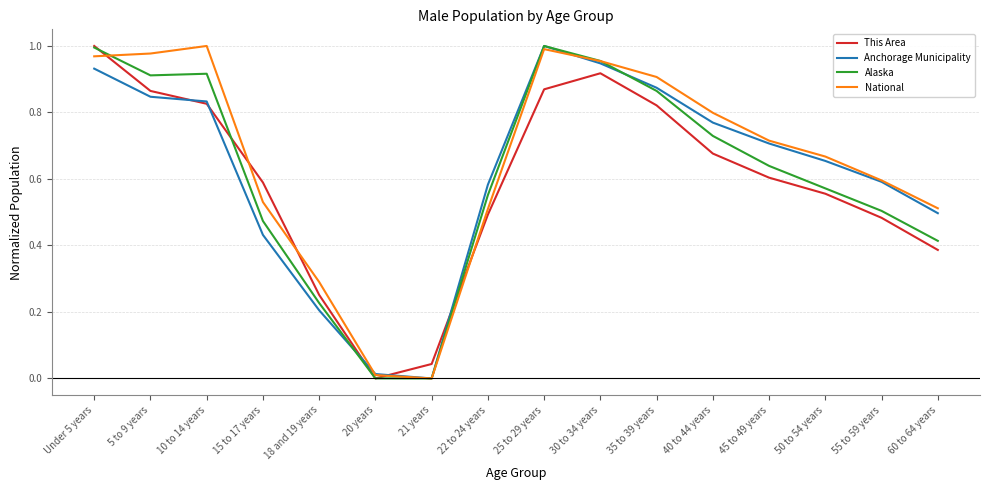

True or false: This Area has a value of 0.1 at 45 to 49 years.

False